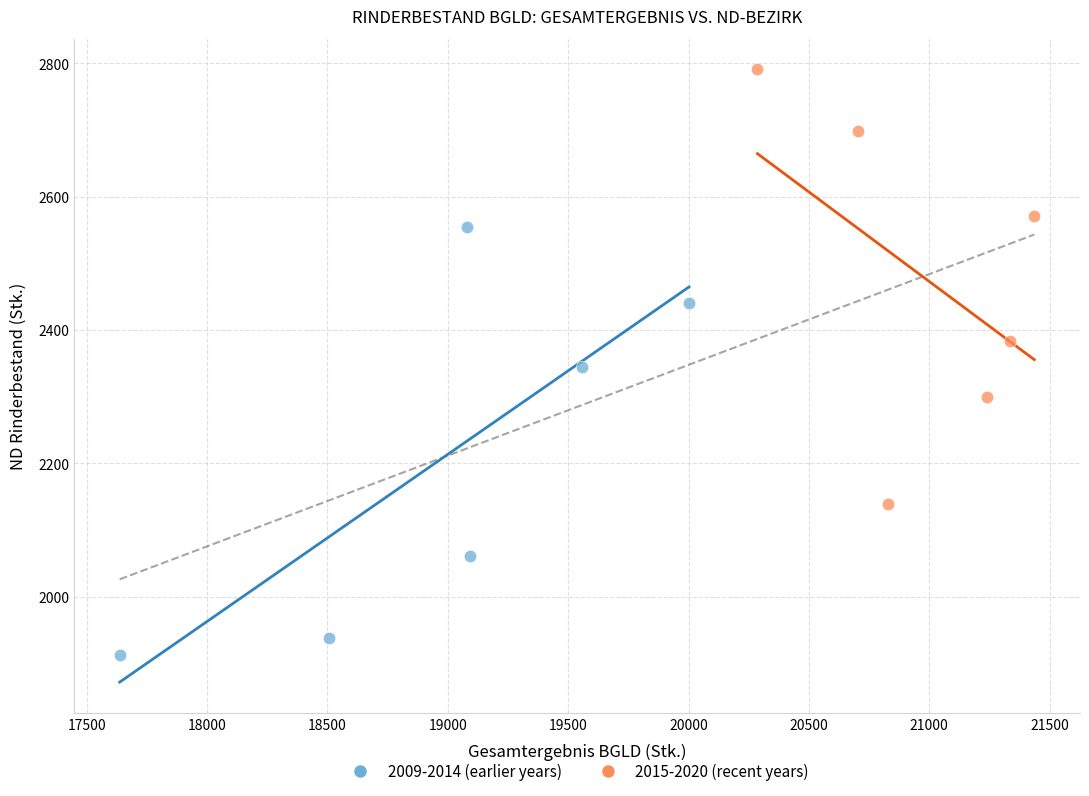

Which series has the widest spread of Y values?

2015-2020 (recent years)